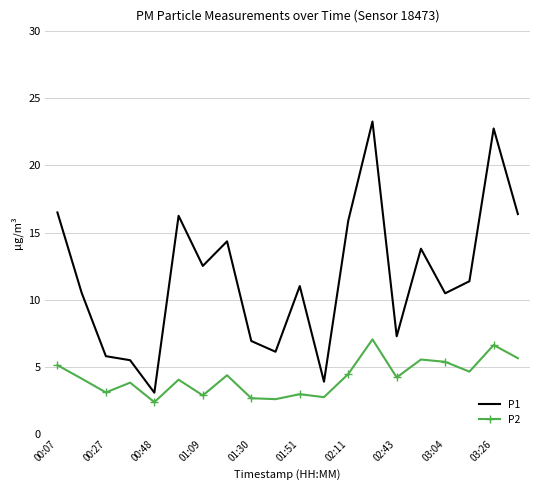

Which series has the largest total across all categories?

P1